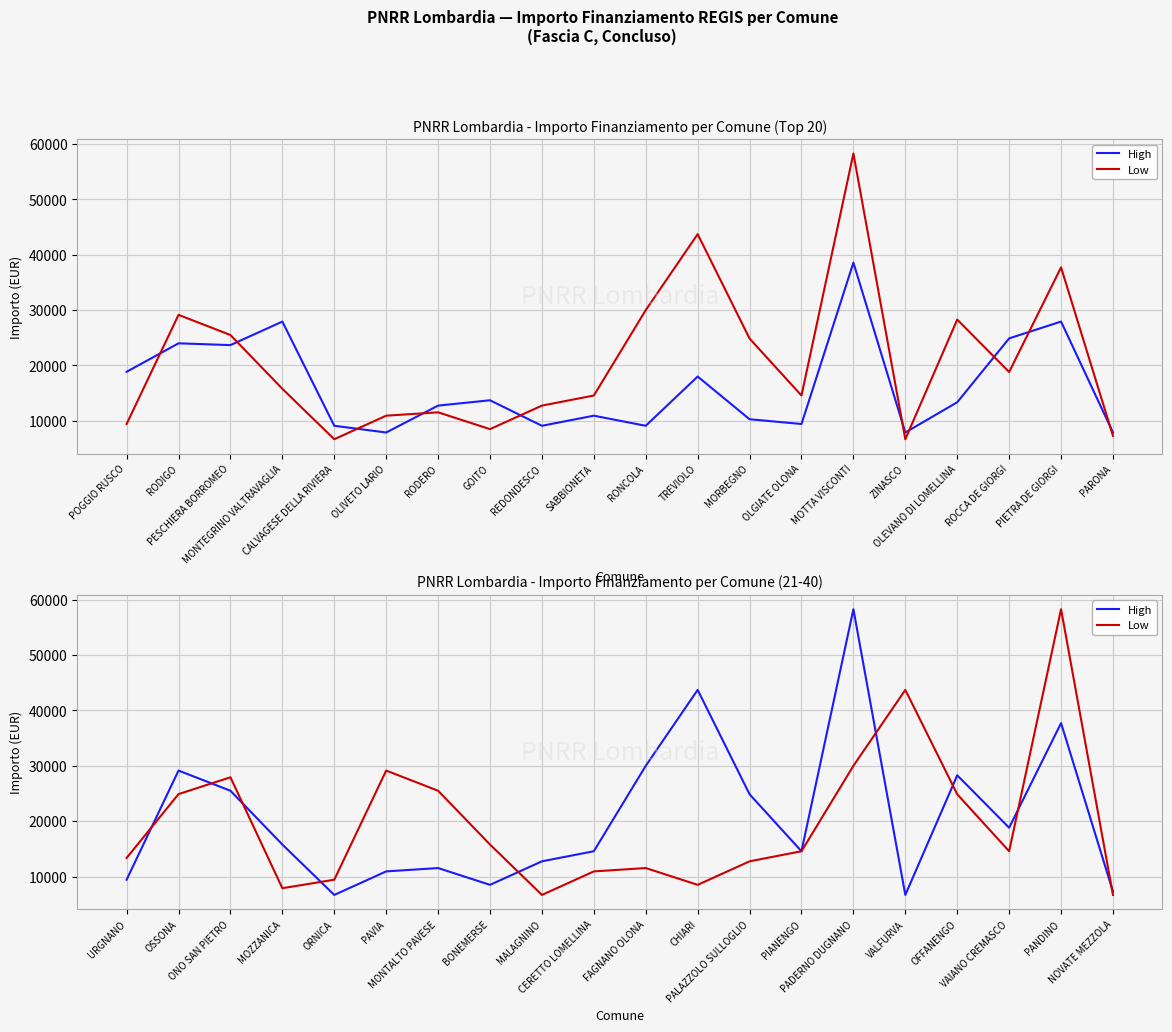

What is the difference between the maximum and second lowest values in the High series?

51595